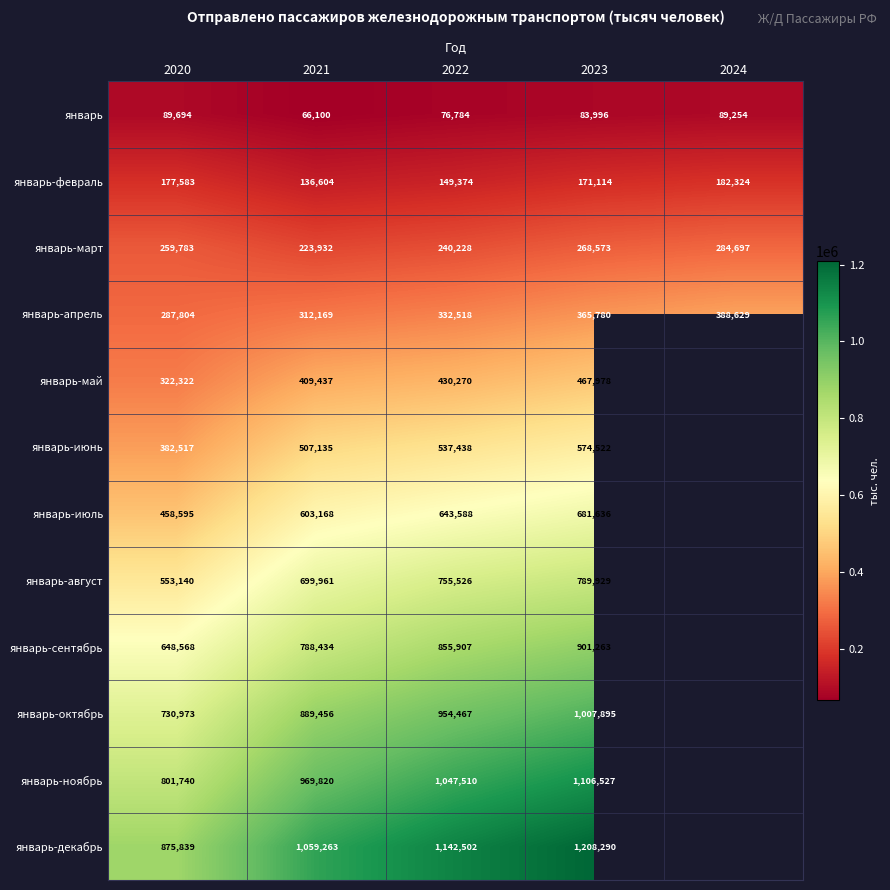

What is the total value across all series at 2021?

6665479.0